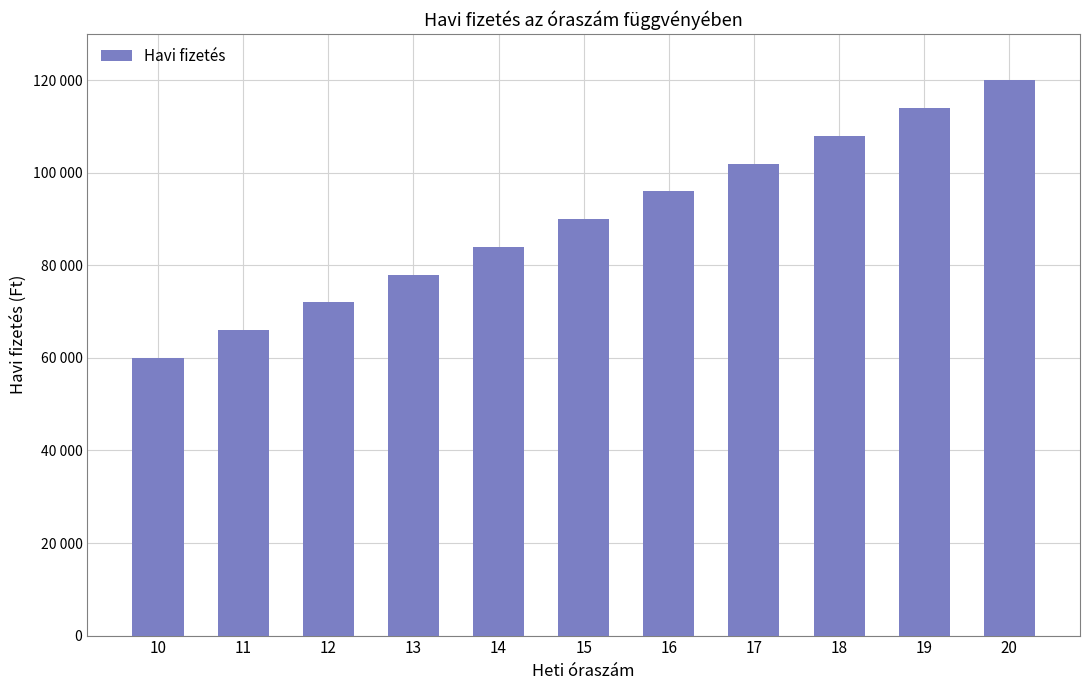

What is the approximate value at 18?

108000